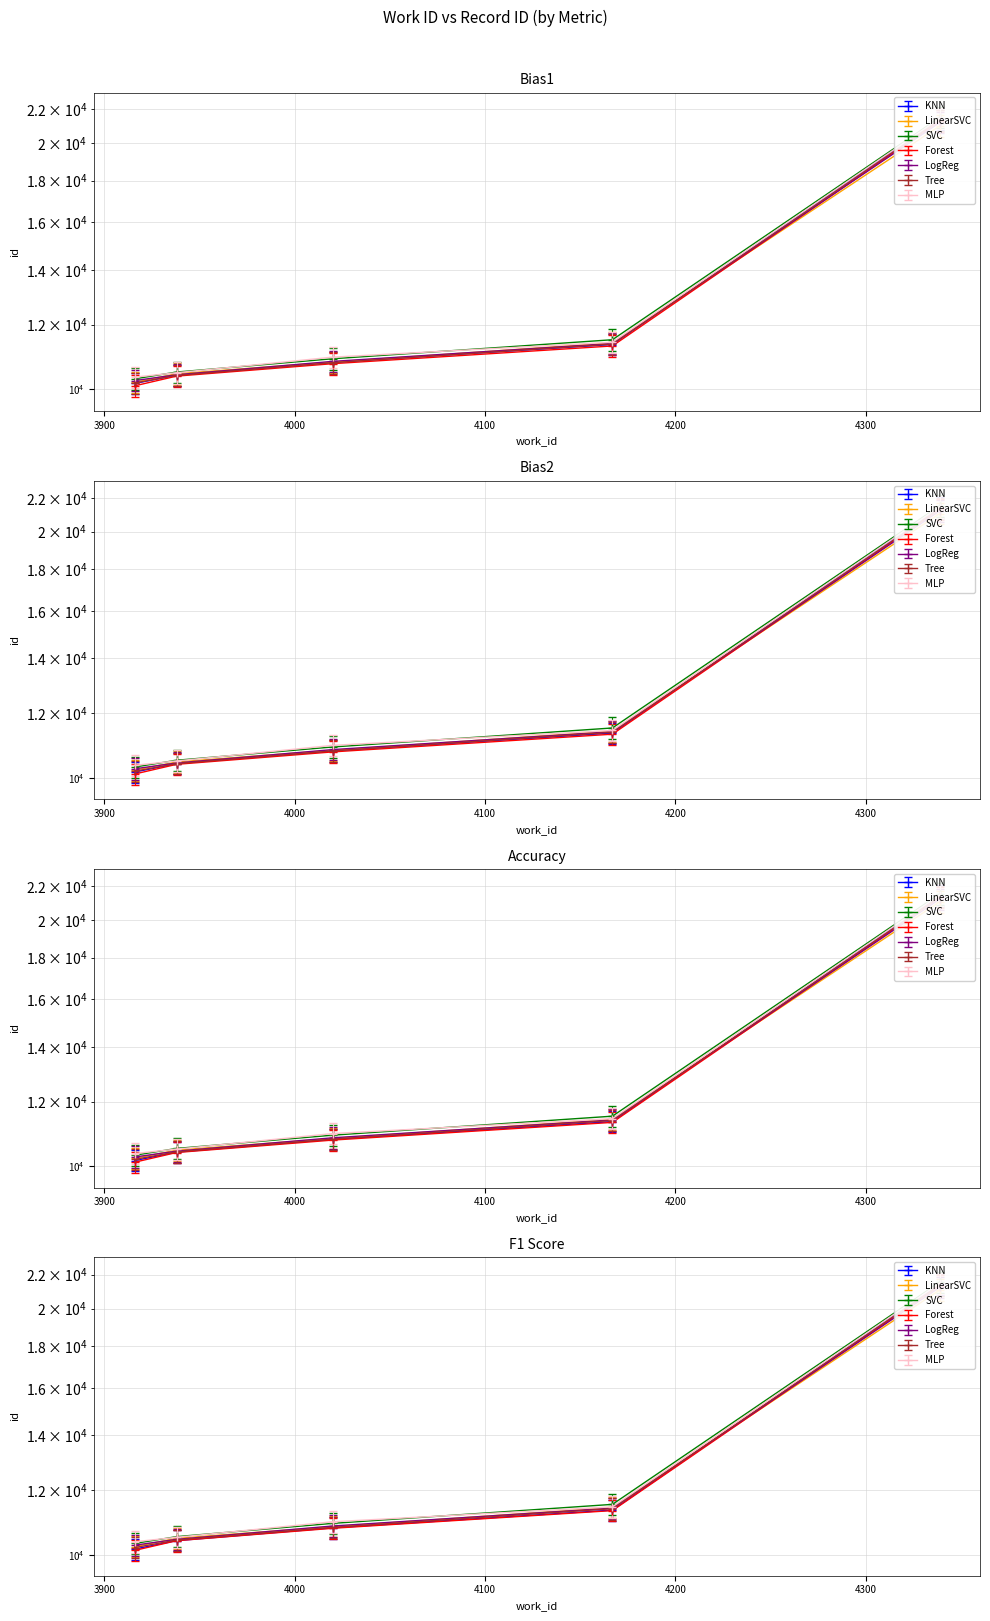

What is the change in value from 4000 to 4100?

+568.6